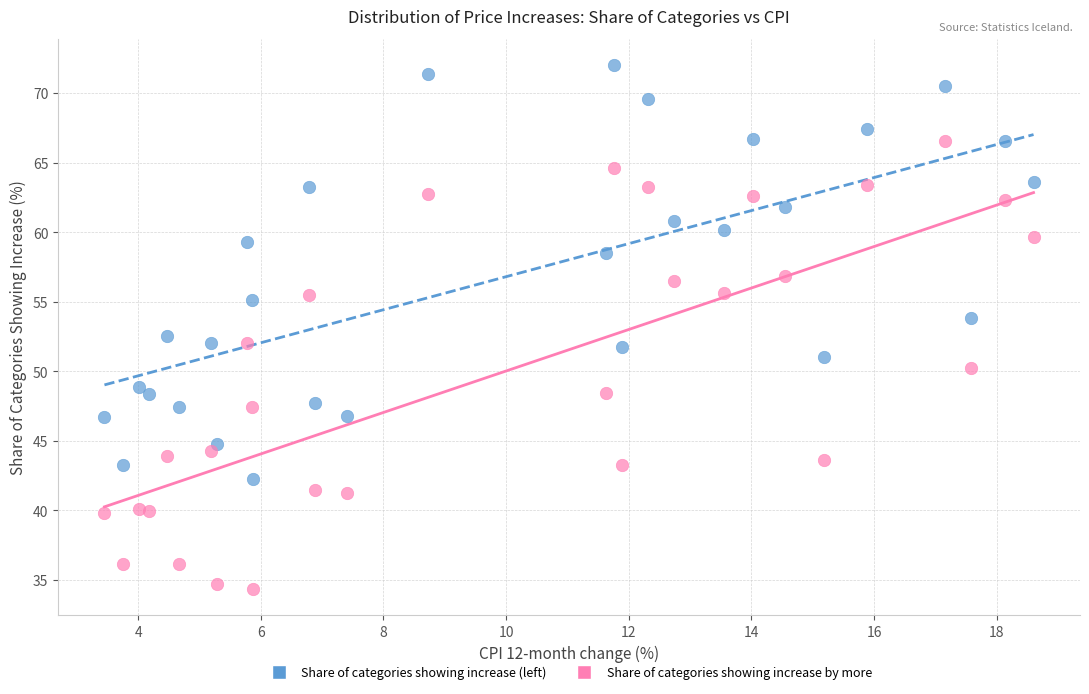

Which series contains the lowest Y value?

Share of categories showing increase by more